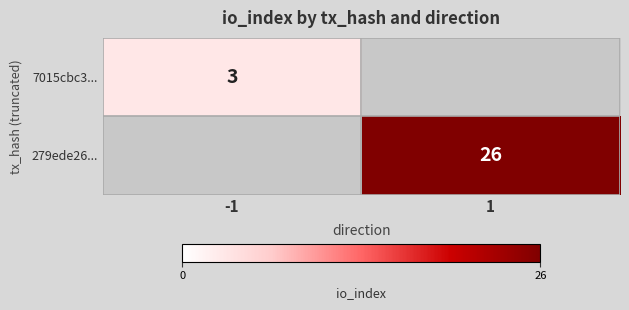

Is the value of 279ede26... at 1 greater than the value of 7015cbc3... at -1?

Yes